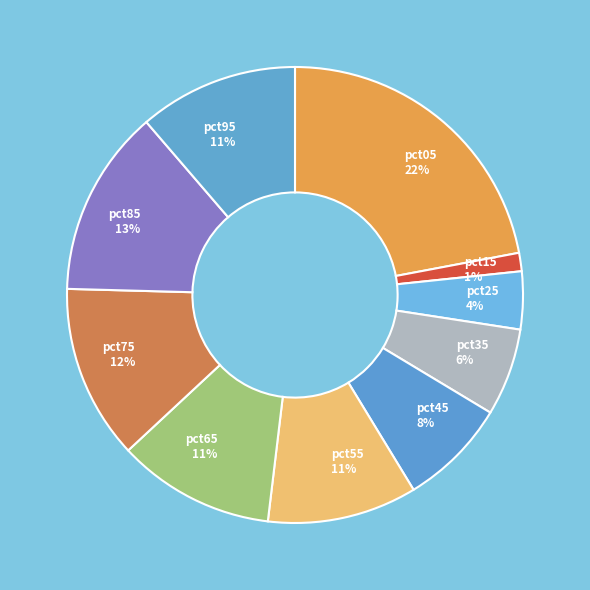

Does pct65 represent more than half of the total?

No